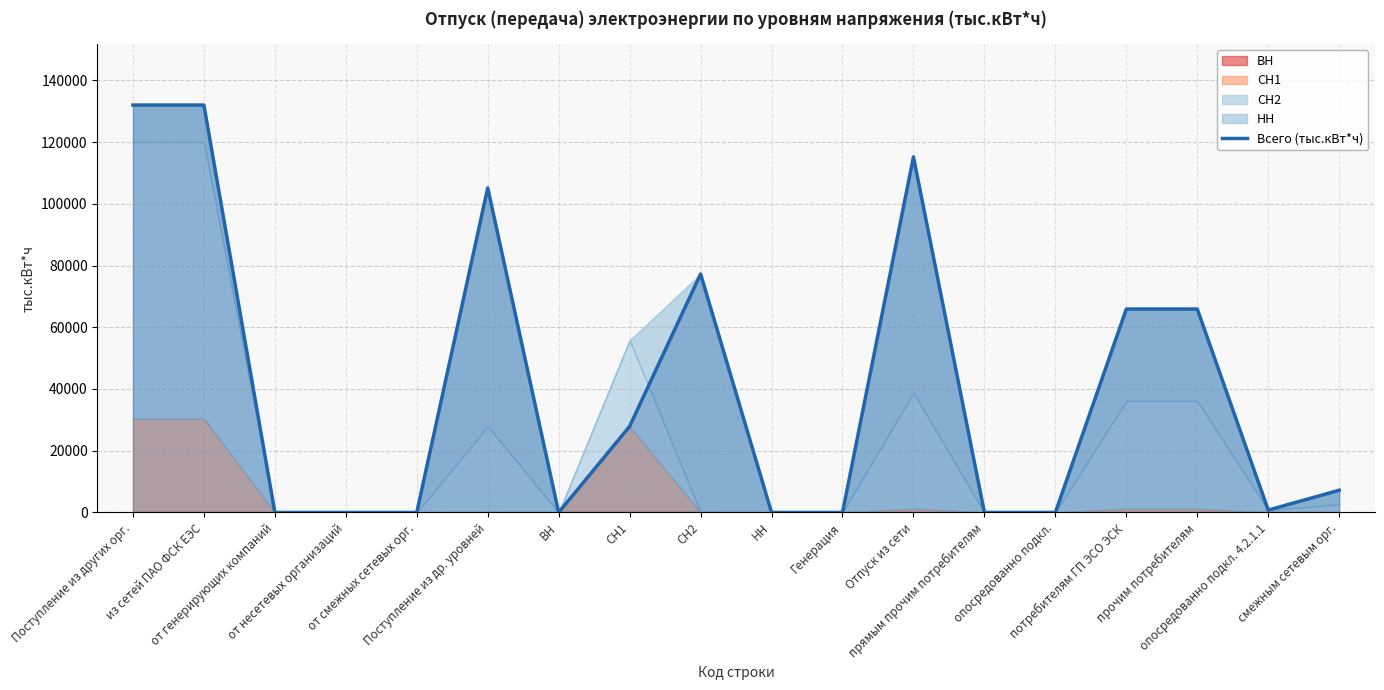

How many interior local valleys (lower than both neighbors) does the data have?

2